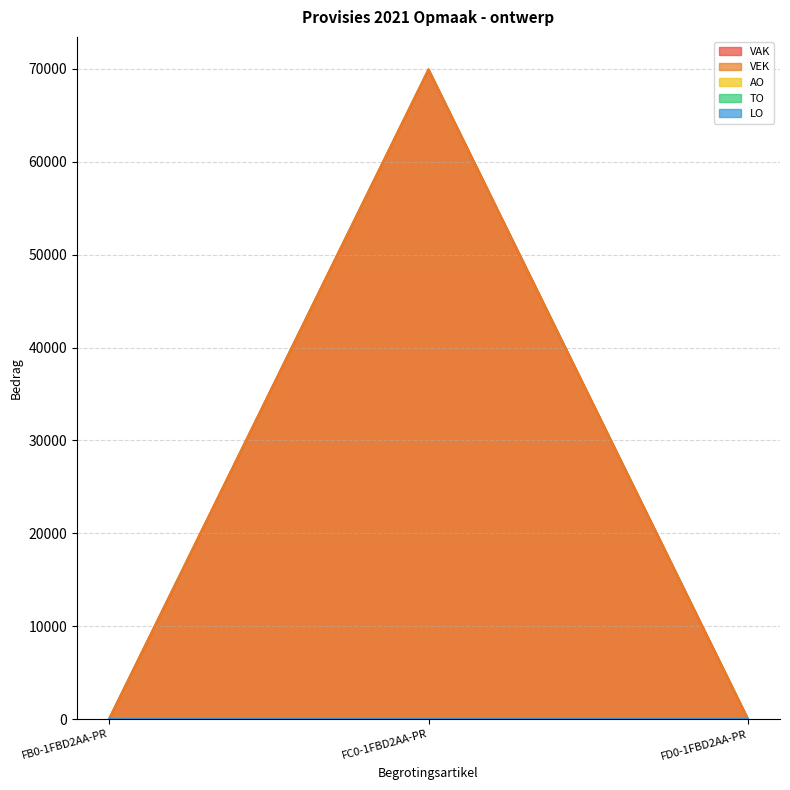

At which label is LO closest to 0?

FB0-1FBD2AA-PR